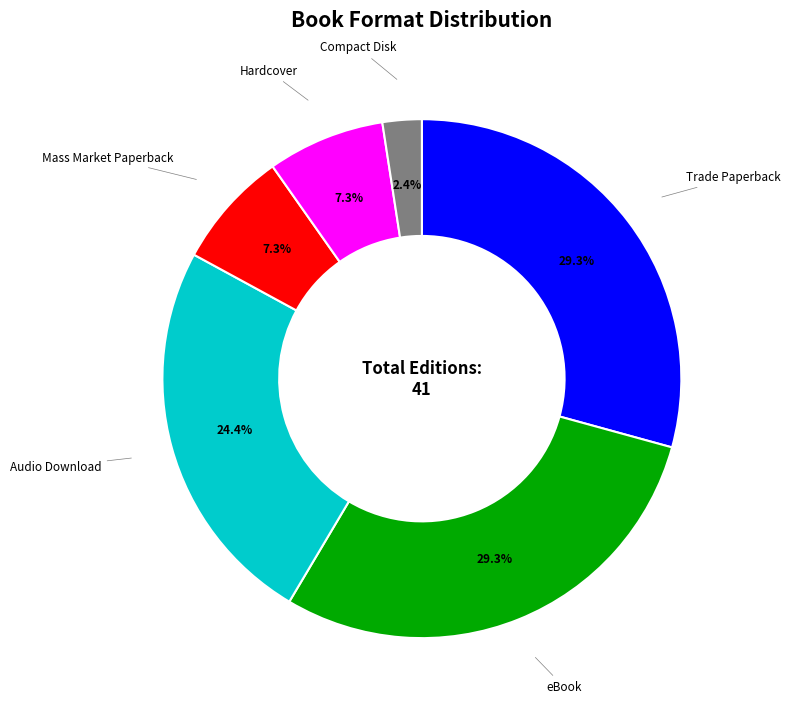

Approximately how many times larger is the value at Mass Market Paperback compared to Audio Download?

0.3